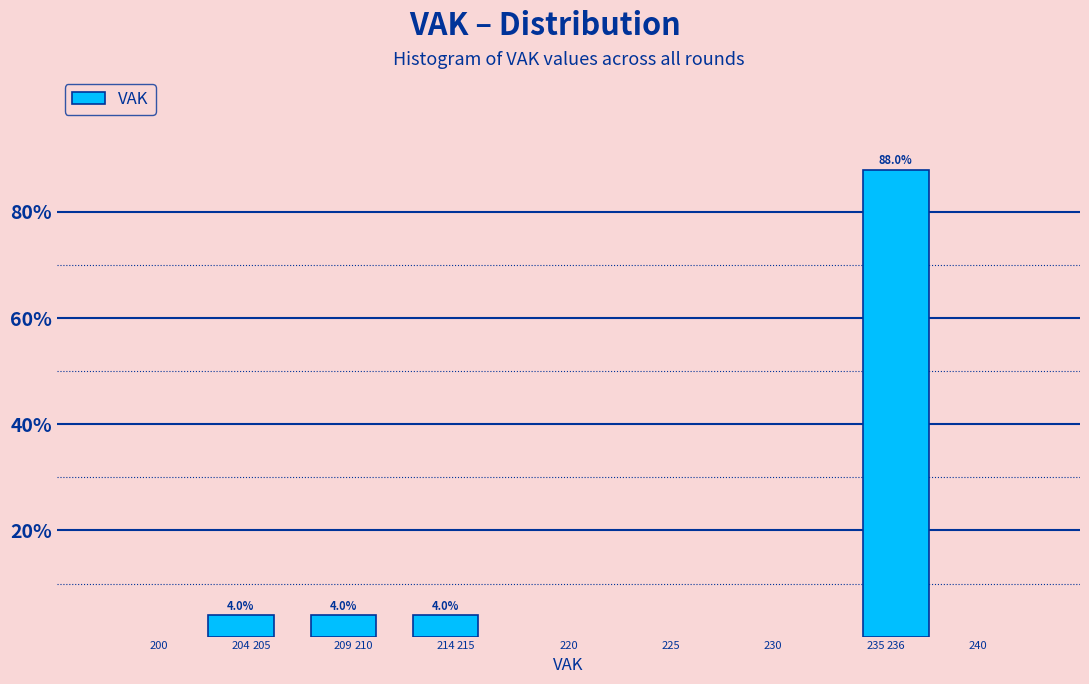

Reading left to right, list all the values displayed in this chart.

204=4	209=4	214=4	236=88